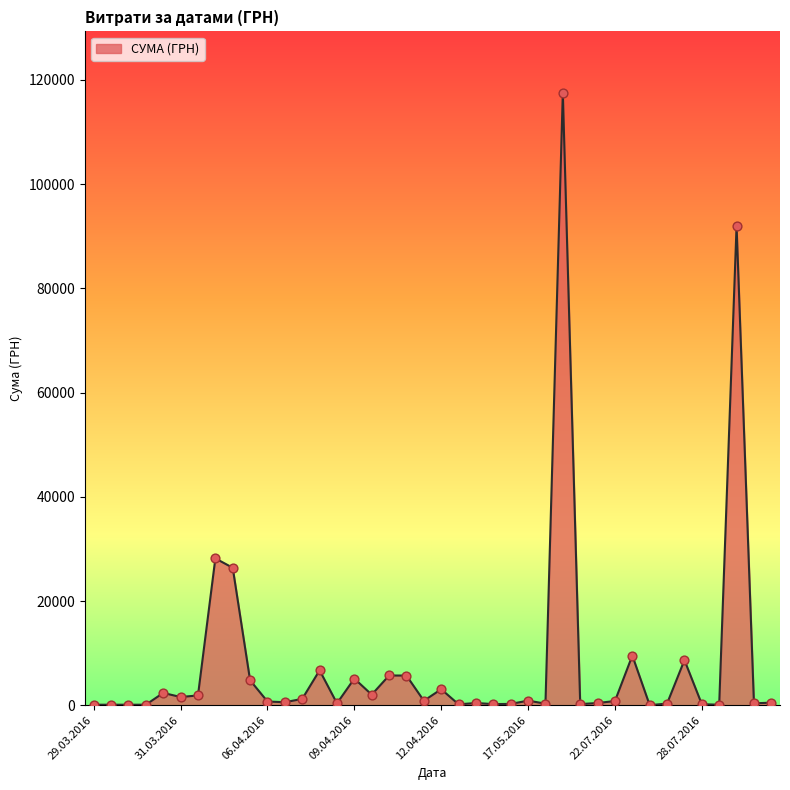

What is the greatest value displayed?

117568.8